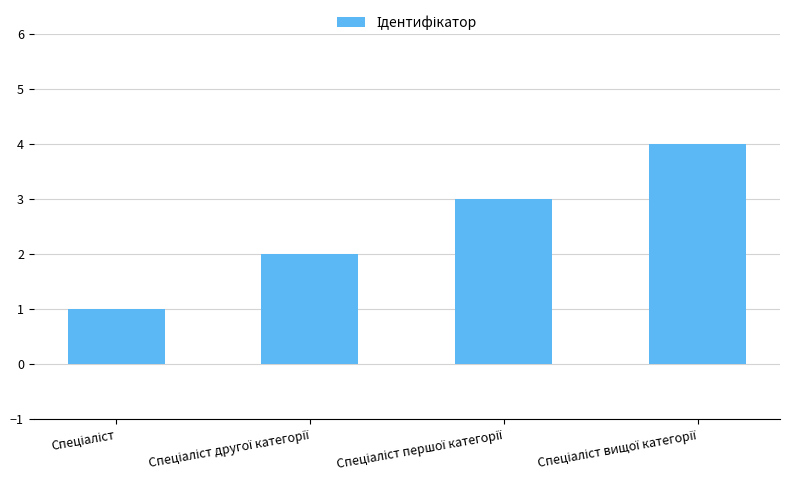

What is the greatest value displayed?

4